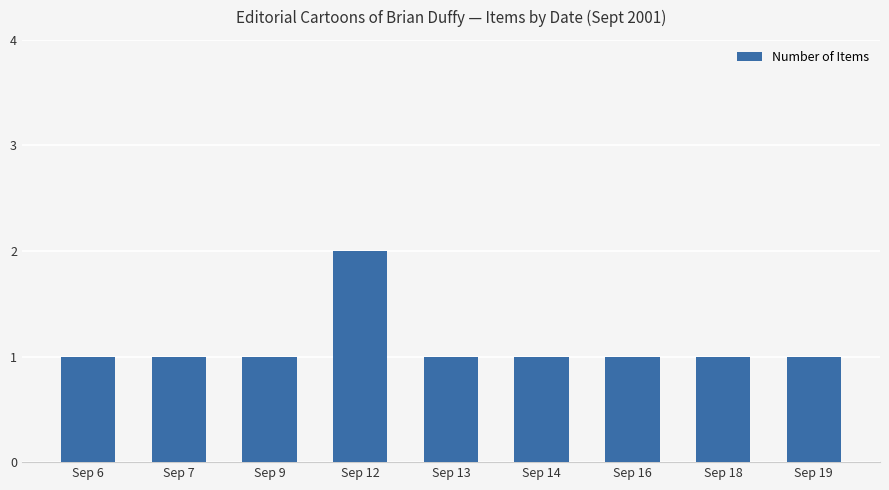

What is the value of the 9th bar from the left?

1